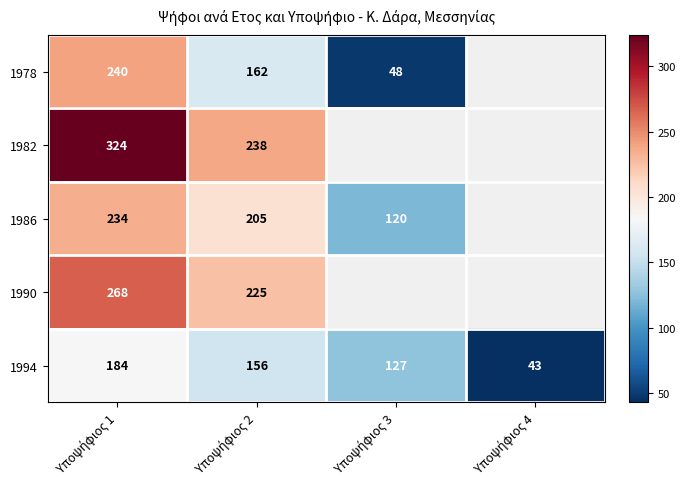

What is the lowest value of the 1994 series?

43